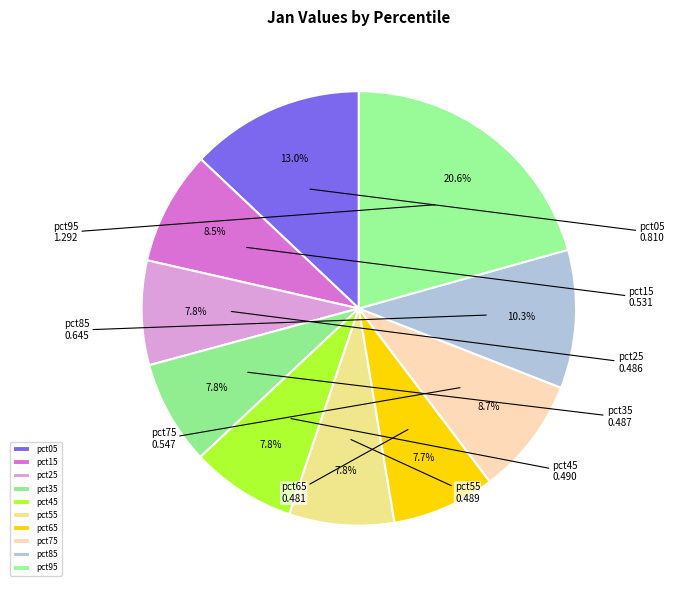

What percentage is the pct35 slice, to the nearest percent?

8%